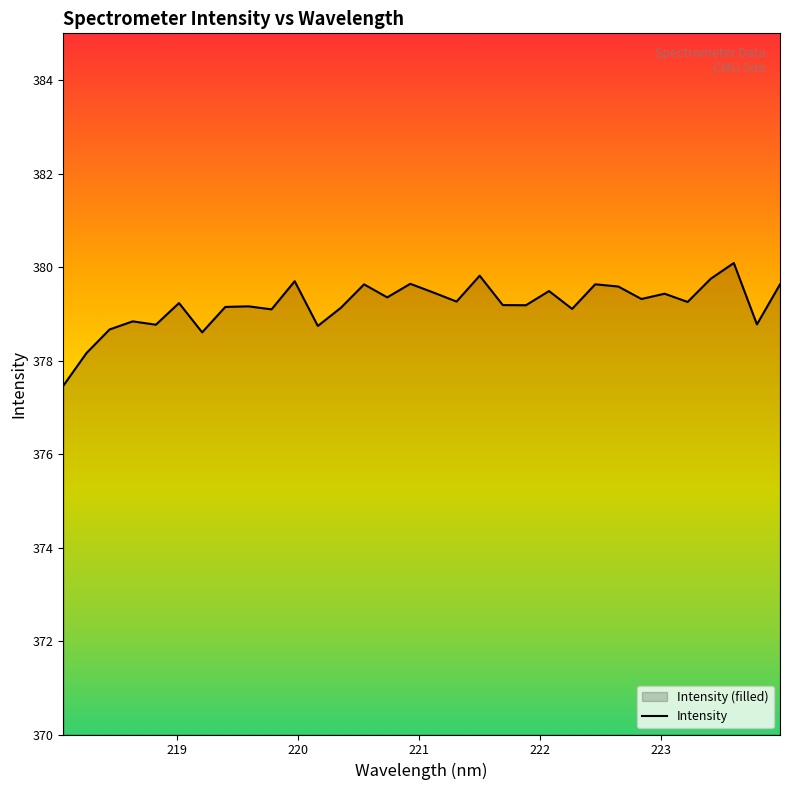

What is the greatest value displayed?

380.1